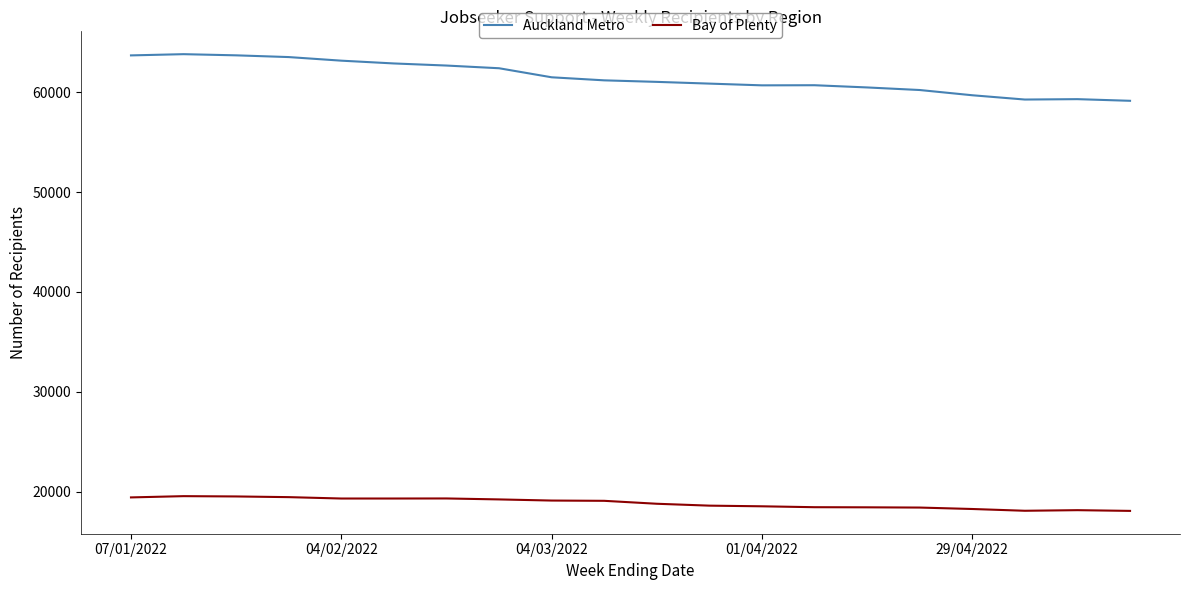

True or false: Bay of Plenty and Auckland Metro cross at least once.

False